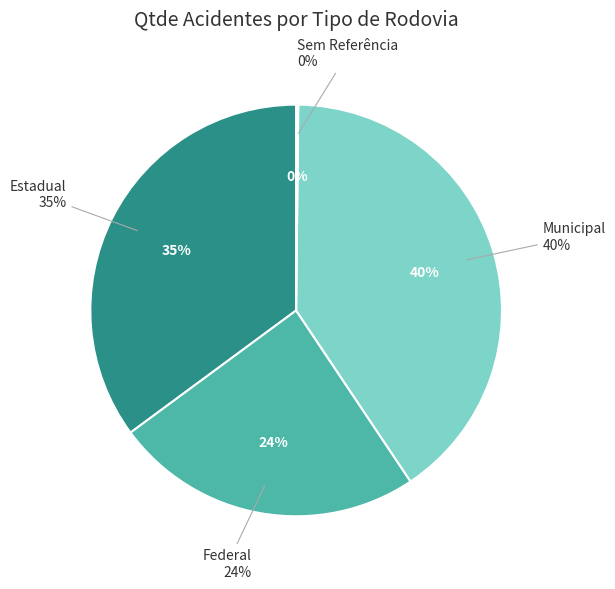

What is the change in value from Estadual to Sem Referência?

-648